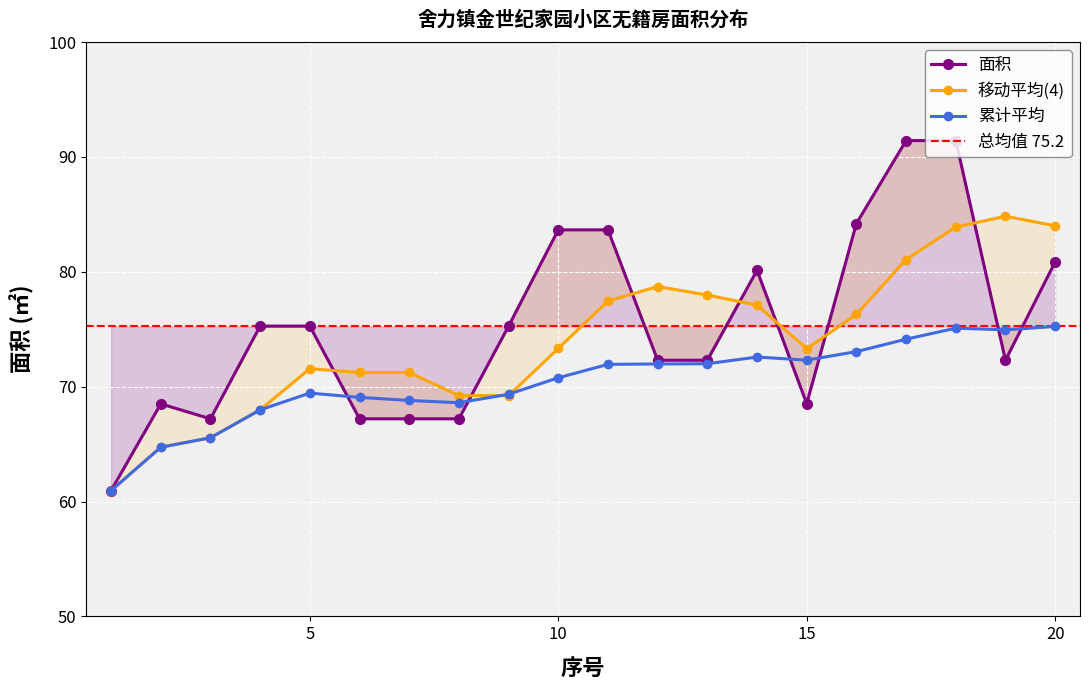

At which category does the data reach its first local valley?

3